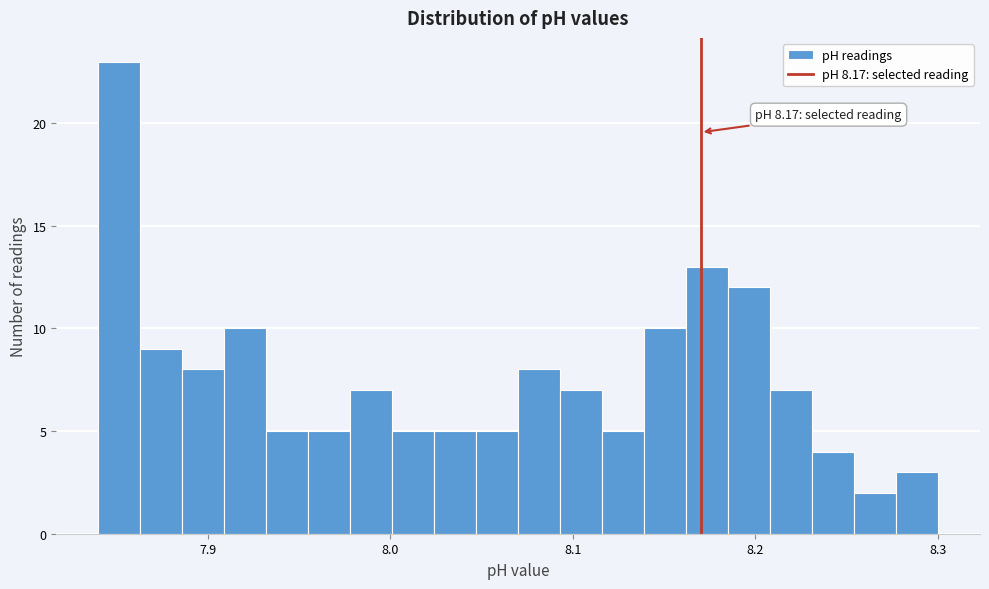

Around what value on the x-axis is the tallest bar? Give the approximate position of its centre, as read against the axis.

7.85